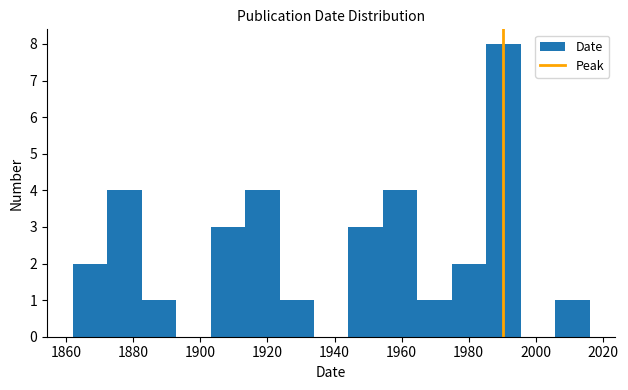

Which range on the x-axis has the tallest bar?

1986 to 1996